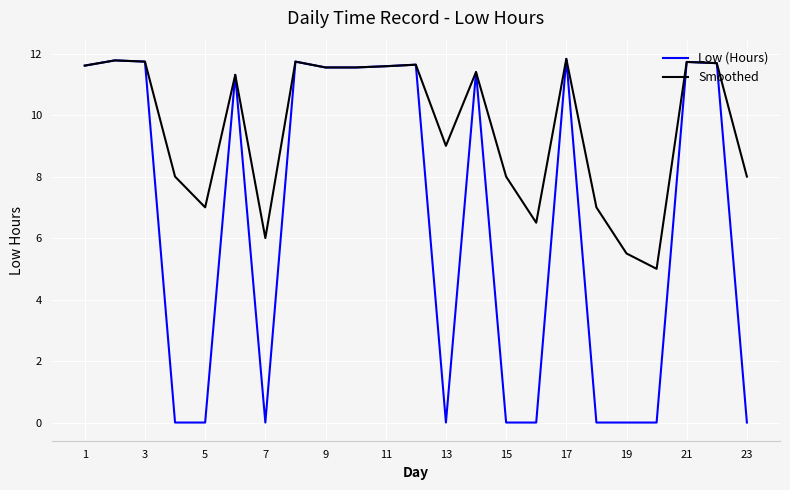

Which series has the largest total across all categories?

Smoothed